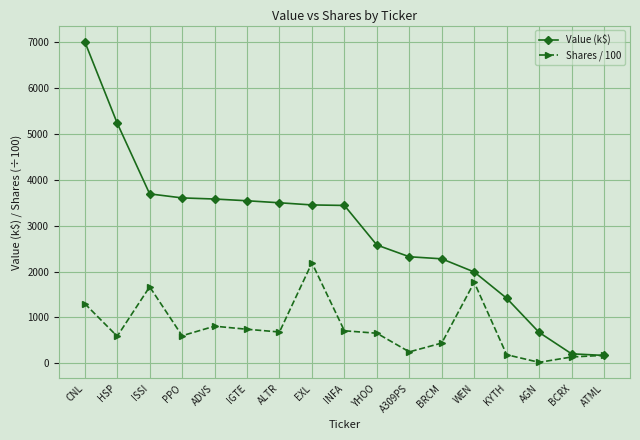

What is the approximate value of Value (k$) at INFA?

3441.0